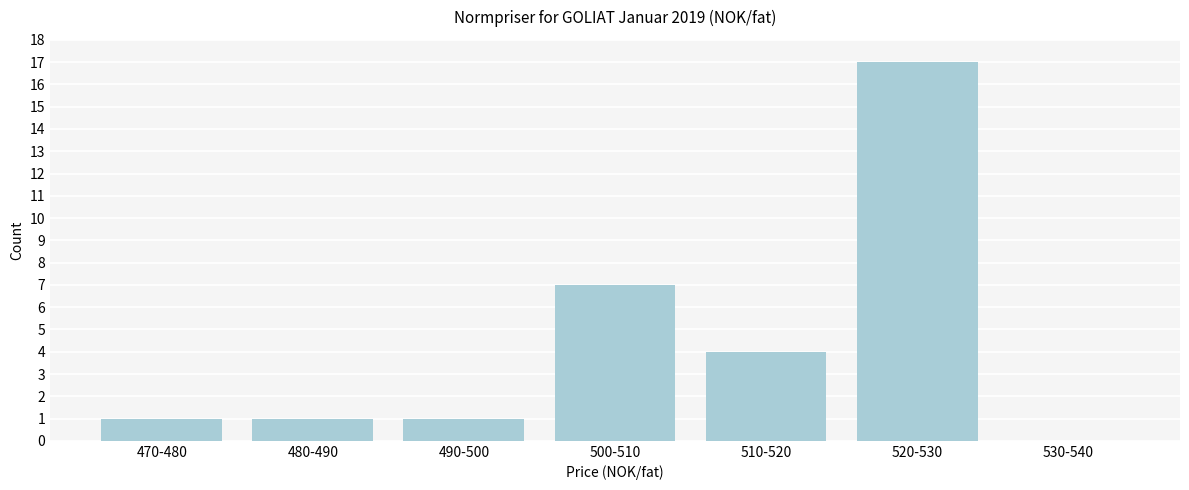

Reading left to right, extract all data points from this chart.

470-480=1	480-490=1	490-500=1	500-510=7	510-520=4	520-530=17	530-540=0